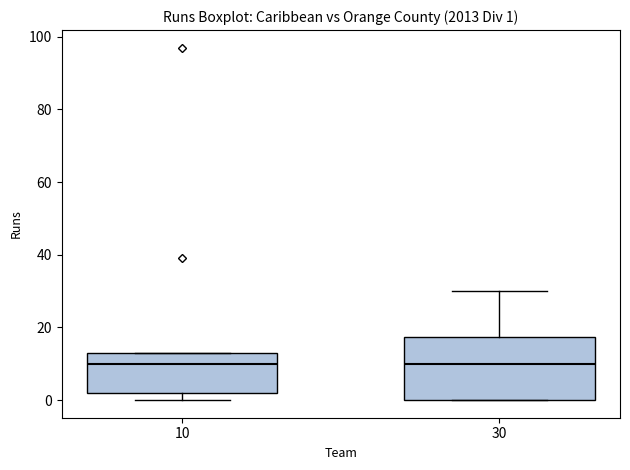

Which box is the tallest, from its lower edge to its upper edge?

30